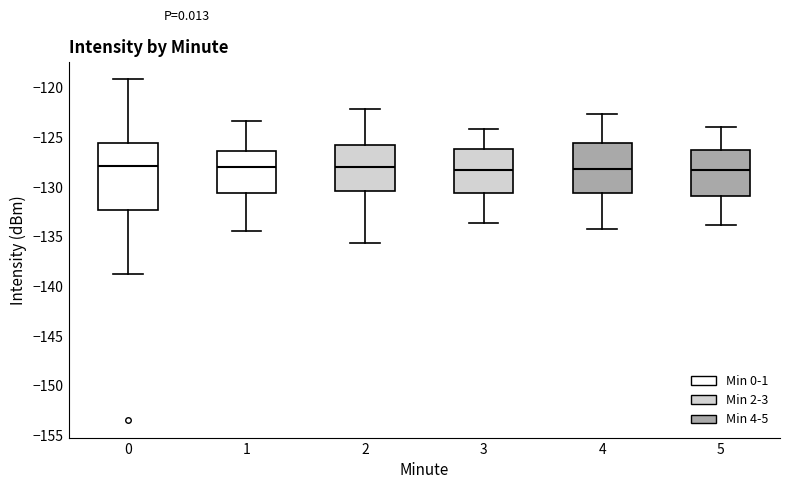

Where does the median line of the box at x = 0 sit on the y-axis? The values are not printed on the chart, so give them approximately, as read against the axis.

-128.0